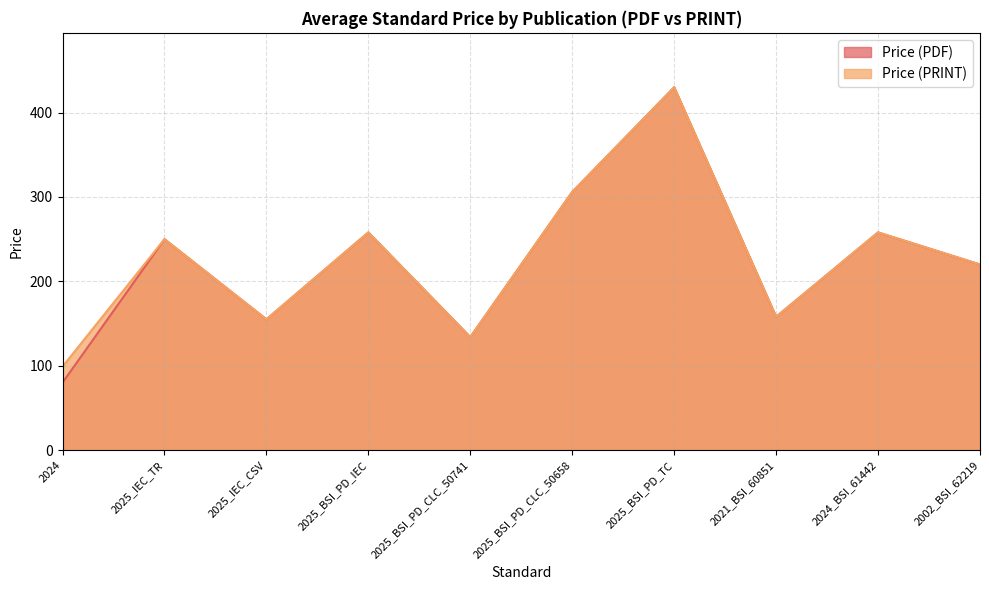

What are all the series names shown in the legend?

Price (PDF), Price (PRINT)